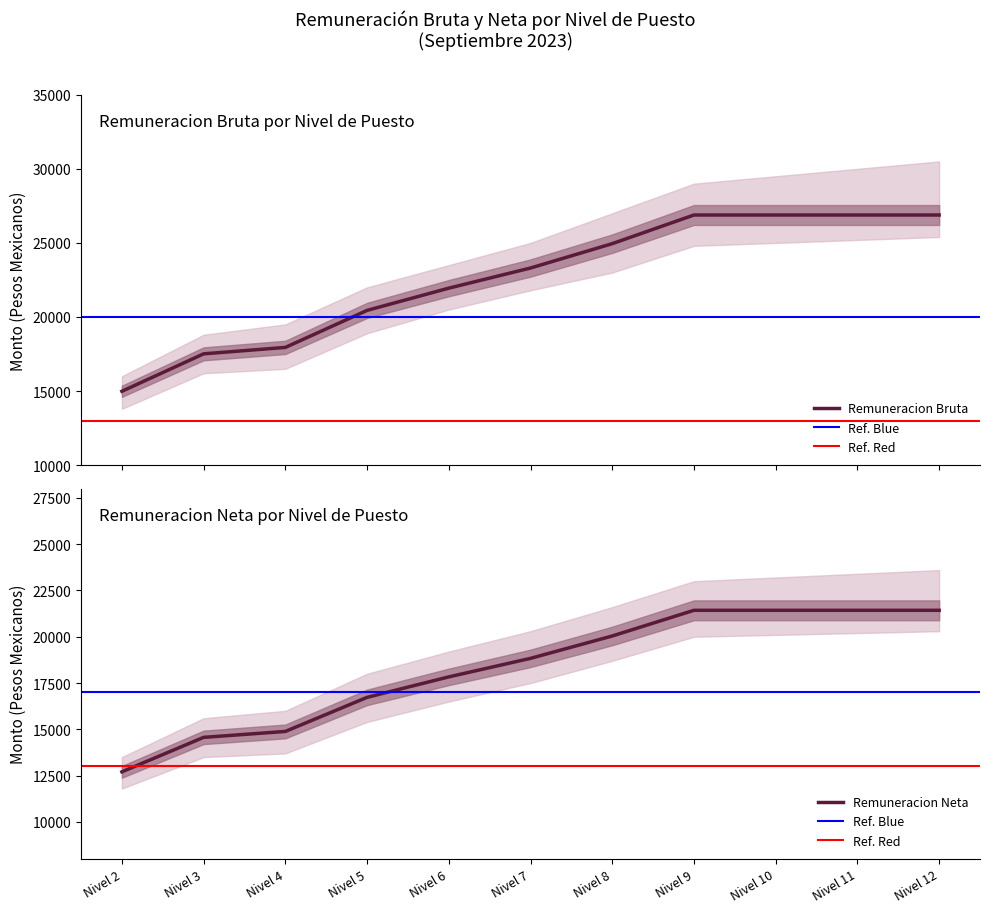

Which label corresponds to the smallest value in the chart?

Nivel 2